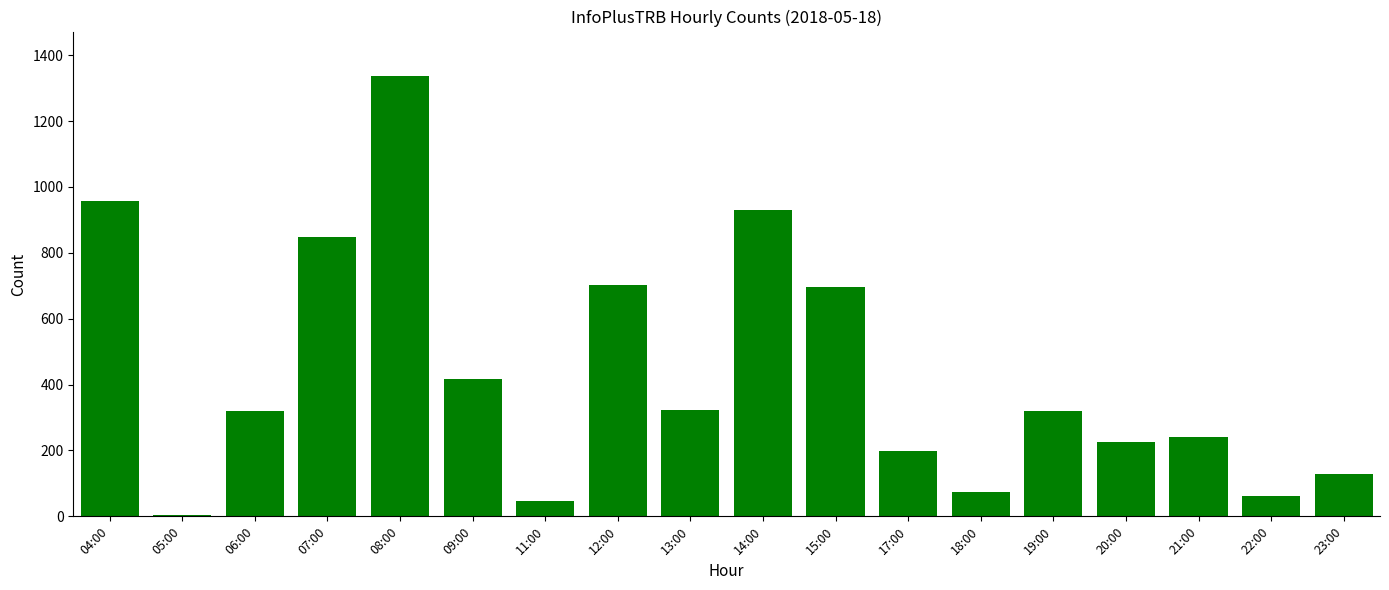

Which label corresponds to the largest value in the chart?

08:00